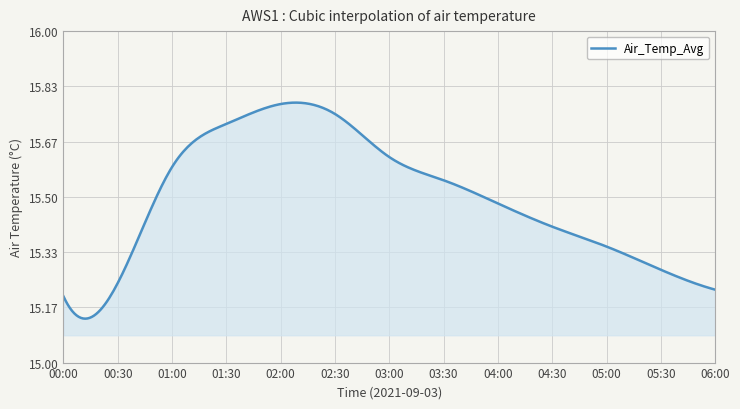

What is the difference between the maximum and minimum values?

0.7